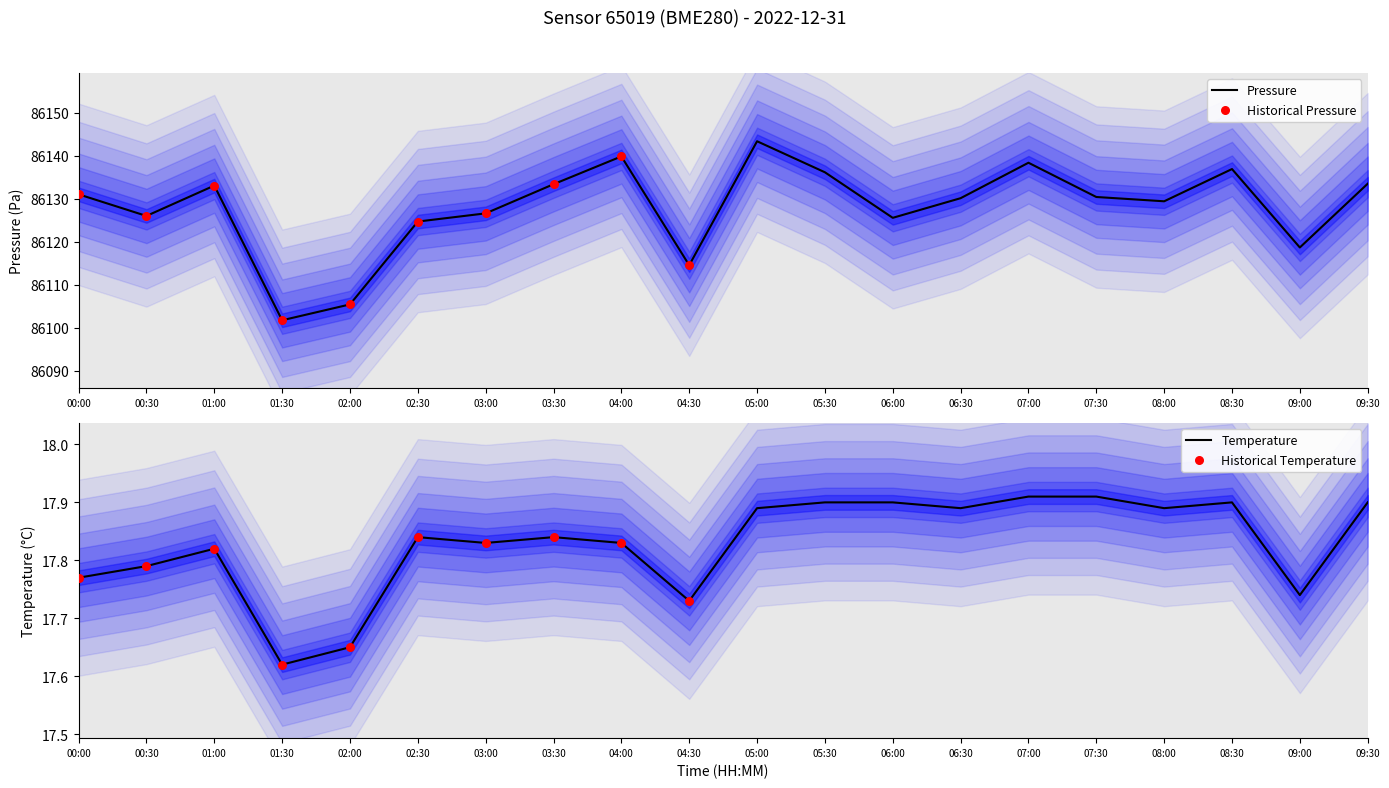

True or false: Pressure has a value of 86126.0 at 00:30.

True